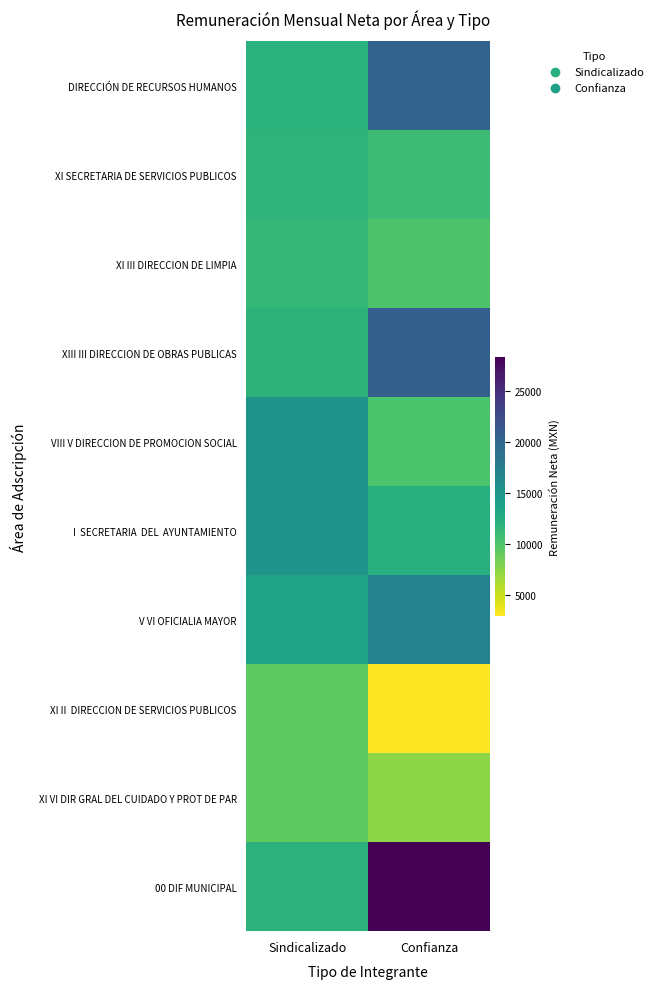

At which category is the sum across all series the highest?

Confianza